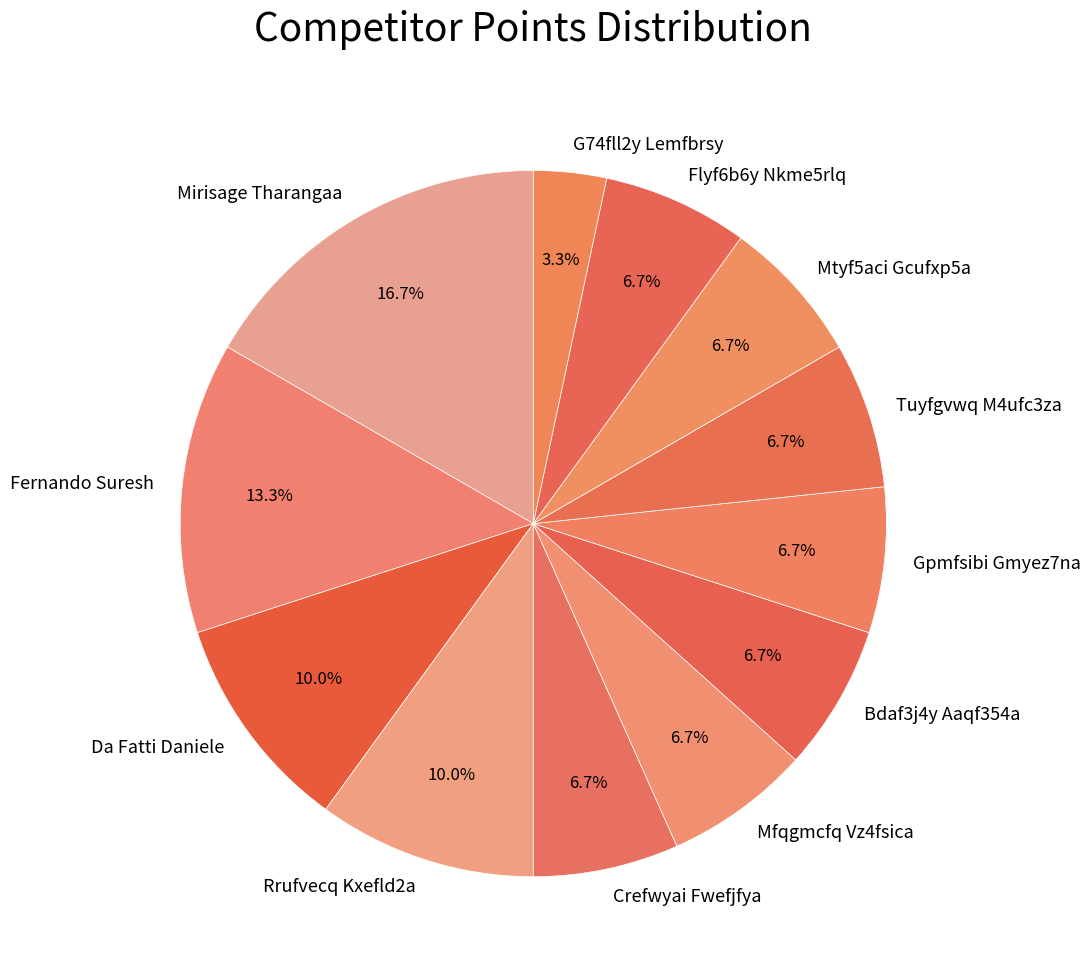

The Rrufvecq Kxefld2a slice represents 10% of the pie. True or false?

True